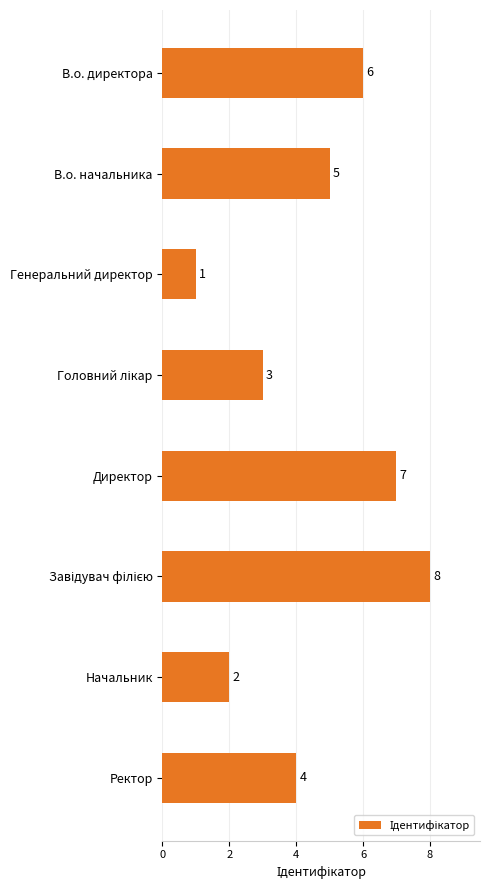

Reading top to bottom, extract all data points from this chart.

6	5	1	3	7	8	2	4